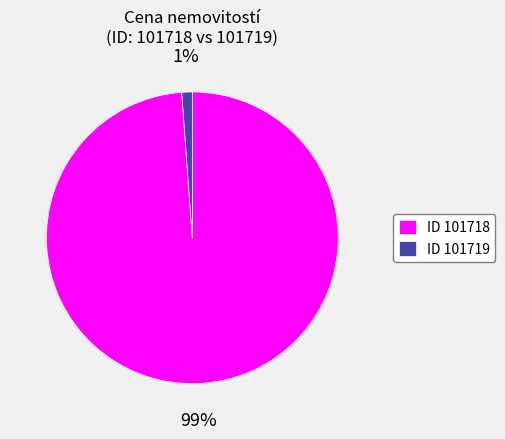

The ID 101718 slice represents 99% of the pie. True or false?

True